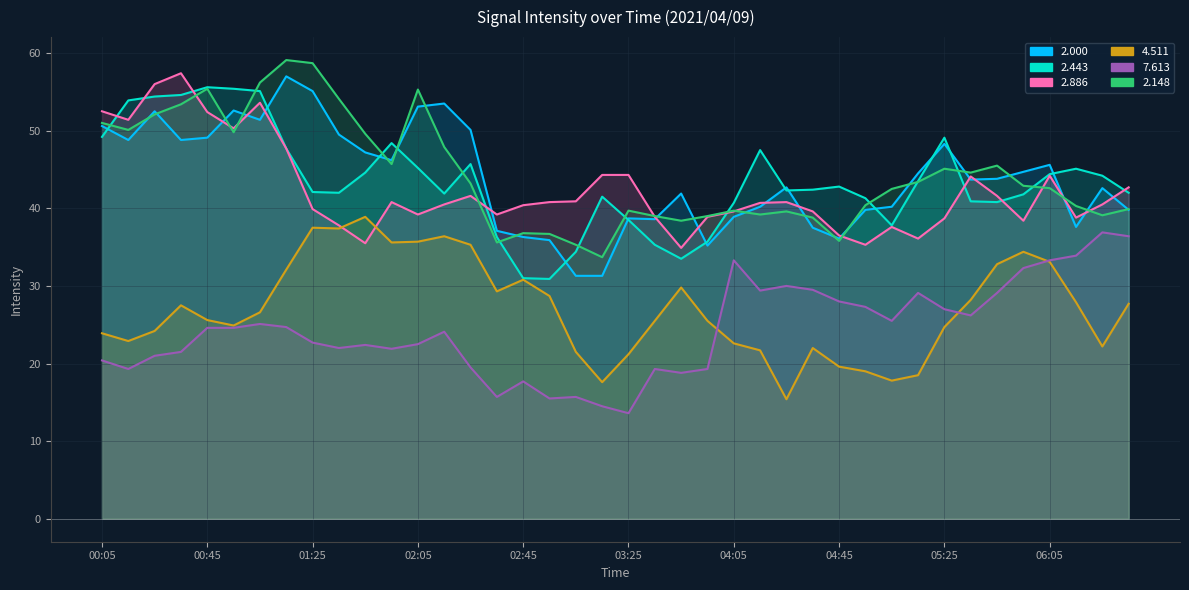

What is the average value of the 4.511 series?

27.1